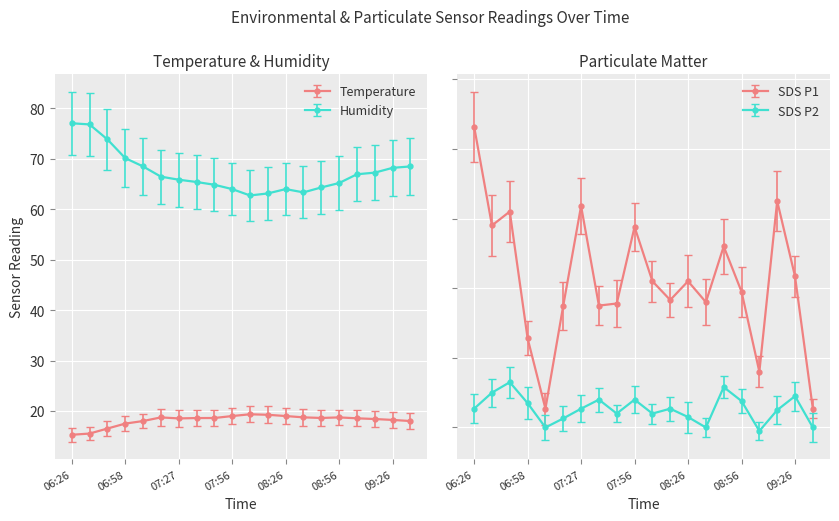

At which label does SDS_P1 reach its minimum?

07:08